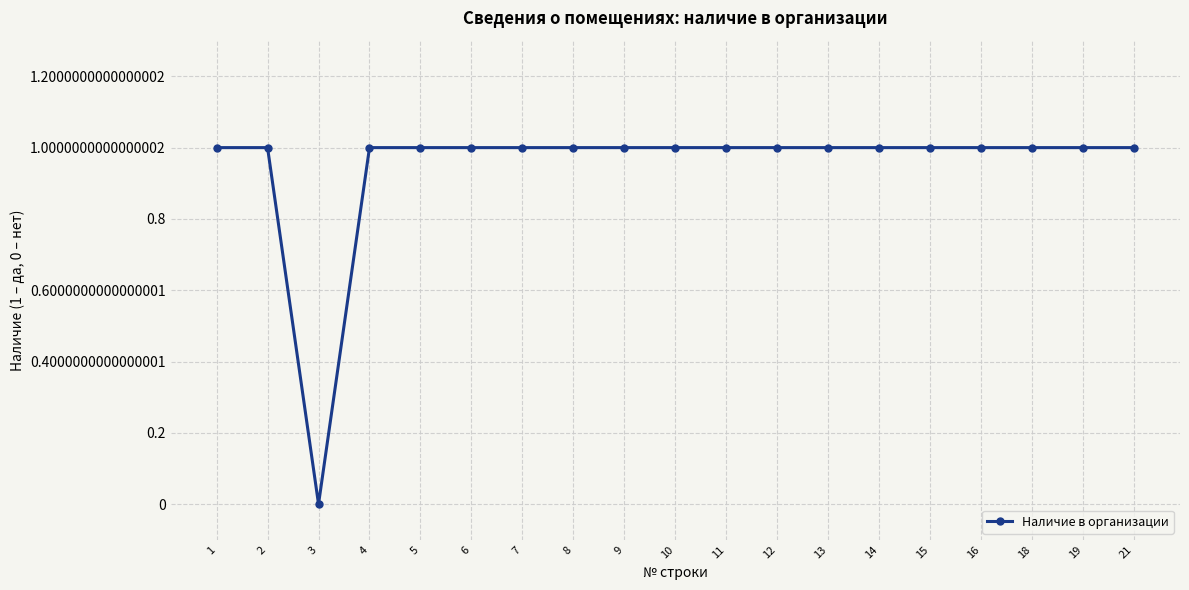

True or false: the data shows 1 at 6.

True